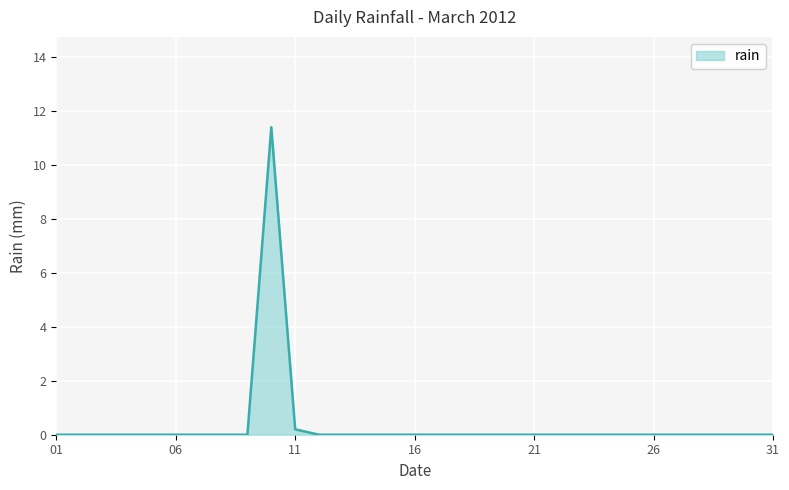

Count the number of data series in this chart.

1